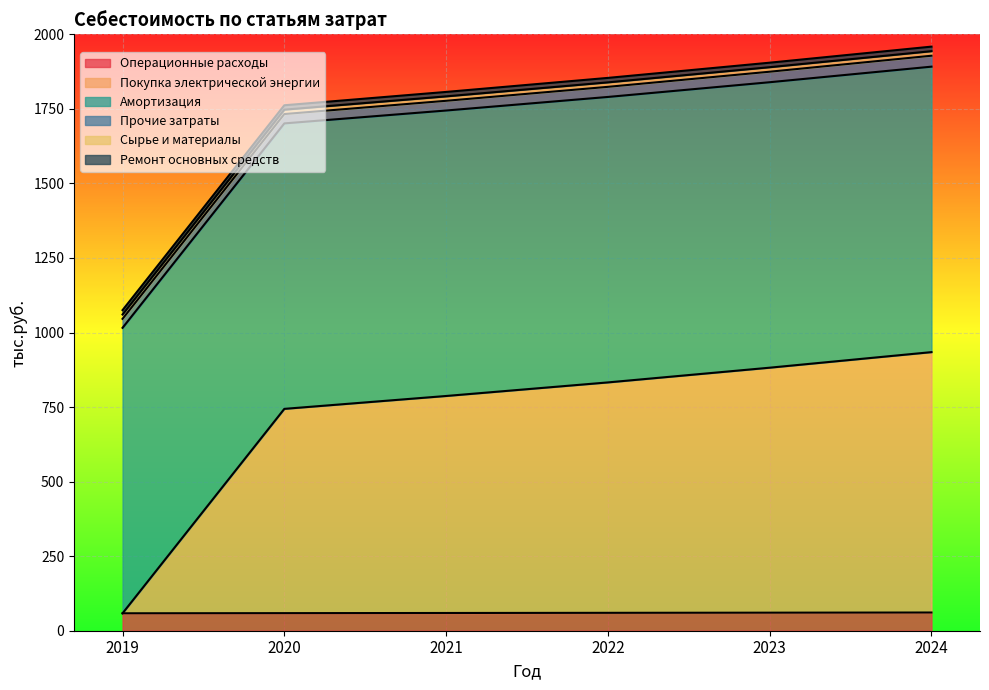

How many distinct data groups are displayed?

6